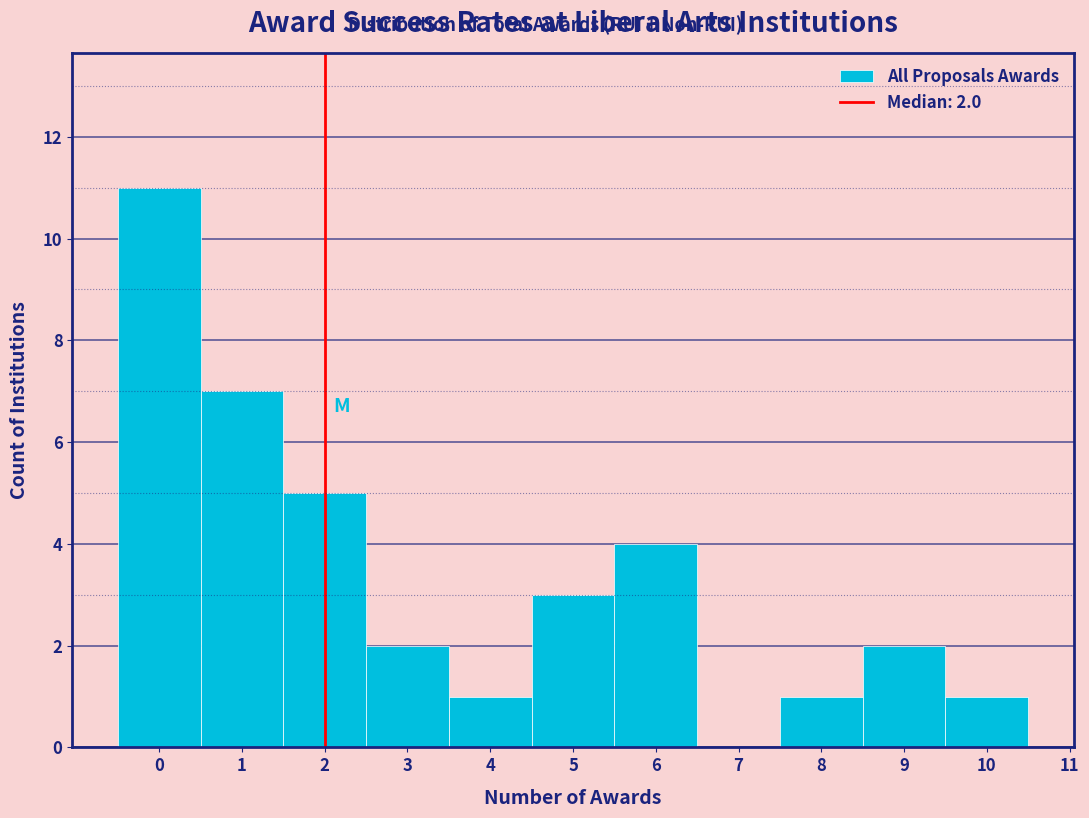

Over which range of the x-axis is the bar tallest?

-0.5 to 0.5